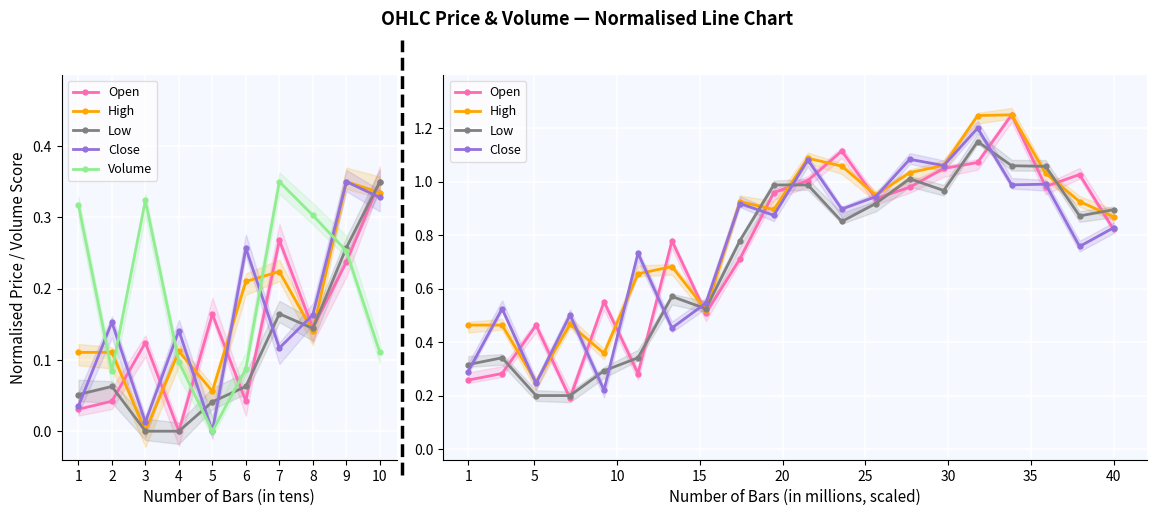

Is this an area chart (filled region under the line)?

No